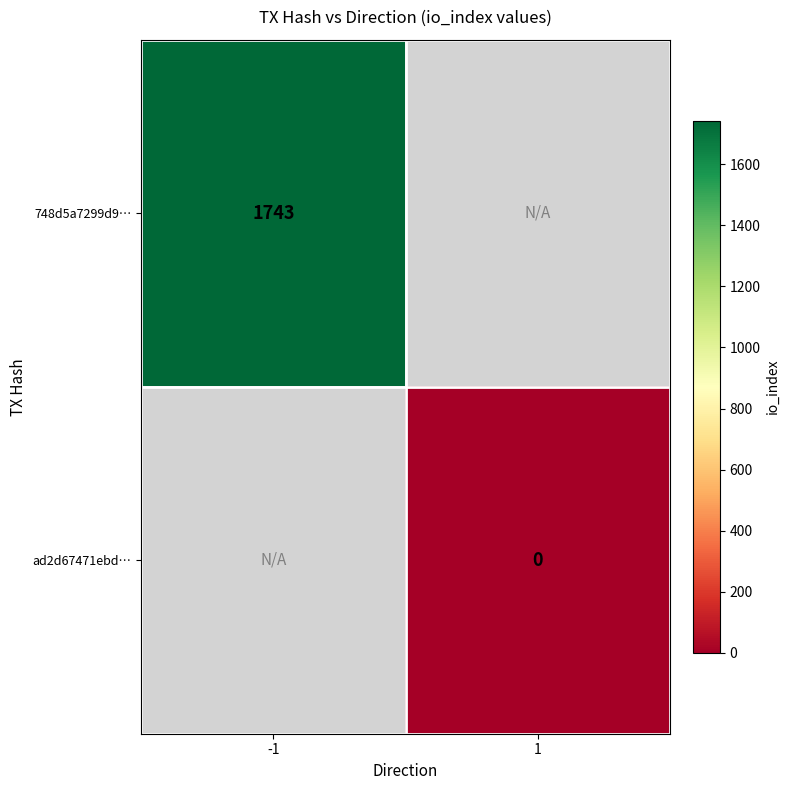

The 748d5a7299d9… series shows 587.0 at -1. True or false?

False